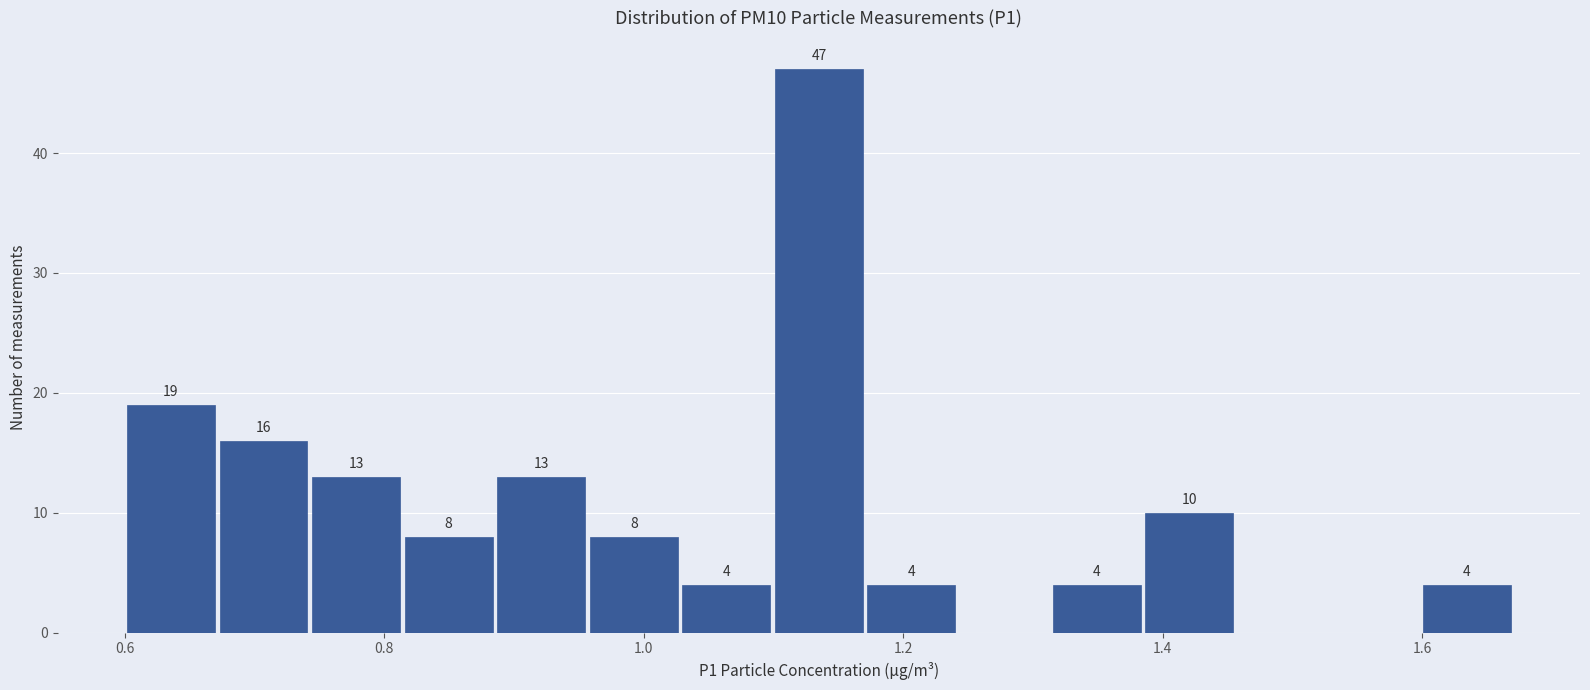

Read against the x-axis, roughly where is the centre of the tallest bar?

1.14